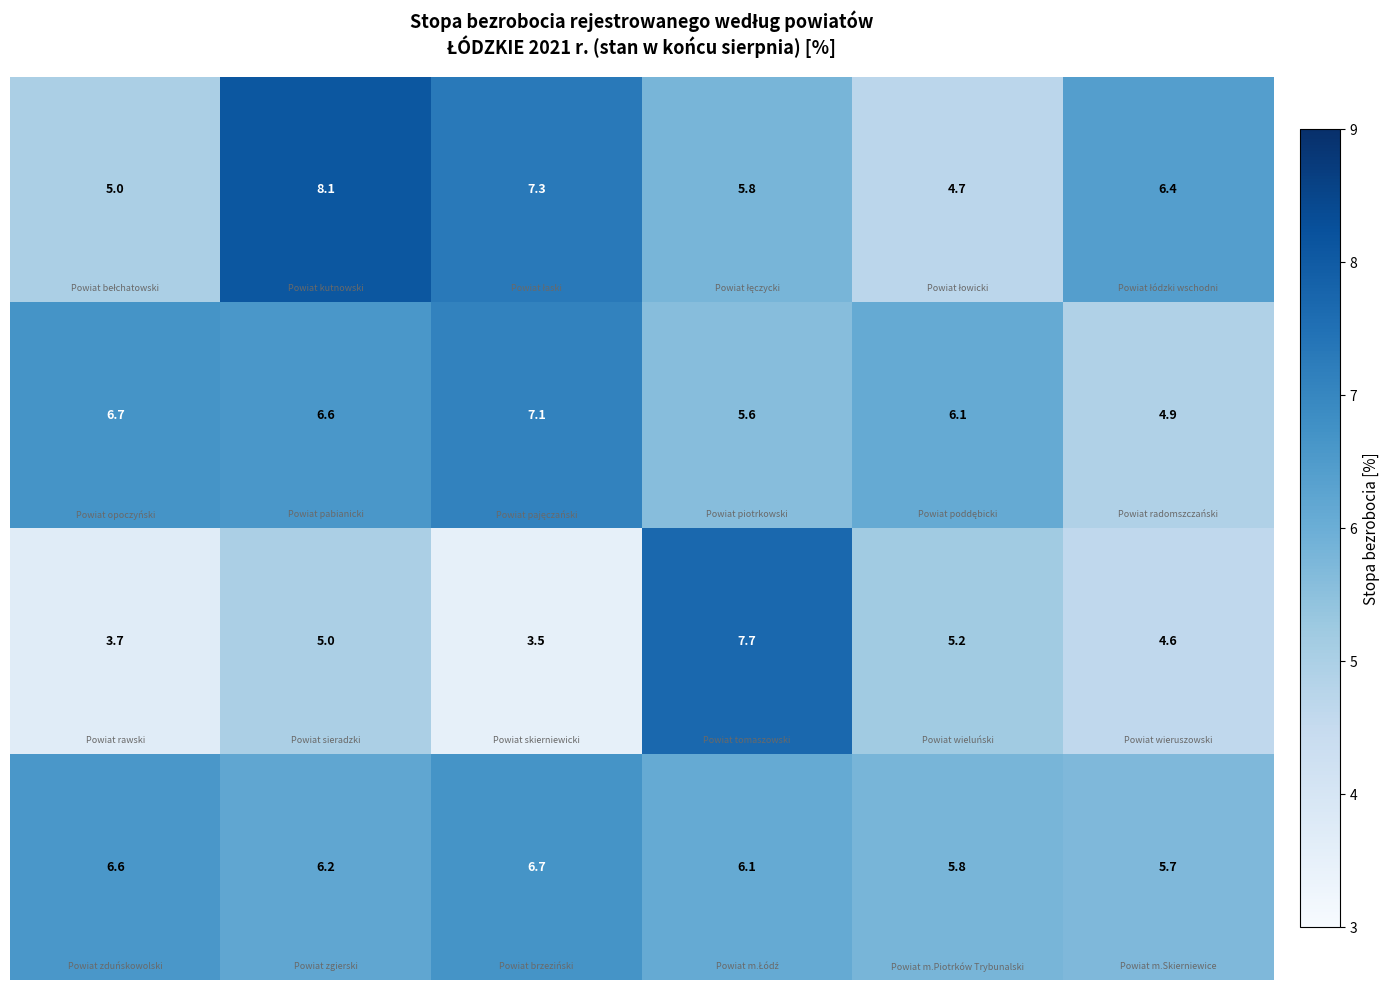

At how many categories does at least one series exceed 7?

3